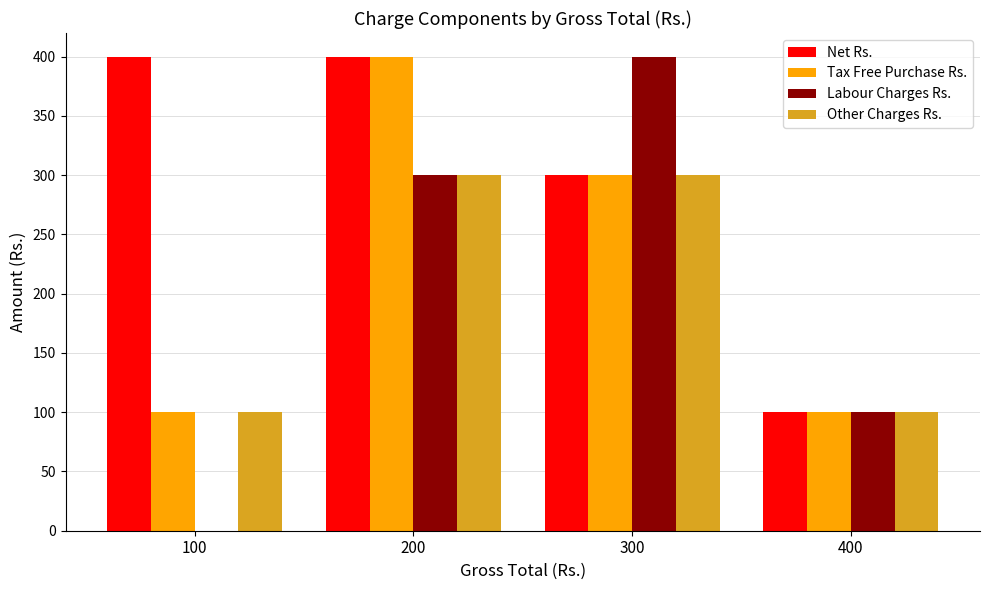

At which category is the sum across all series the highest?

200